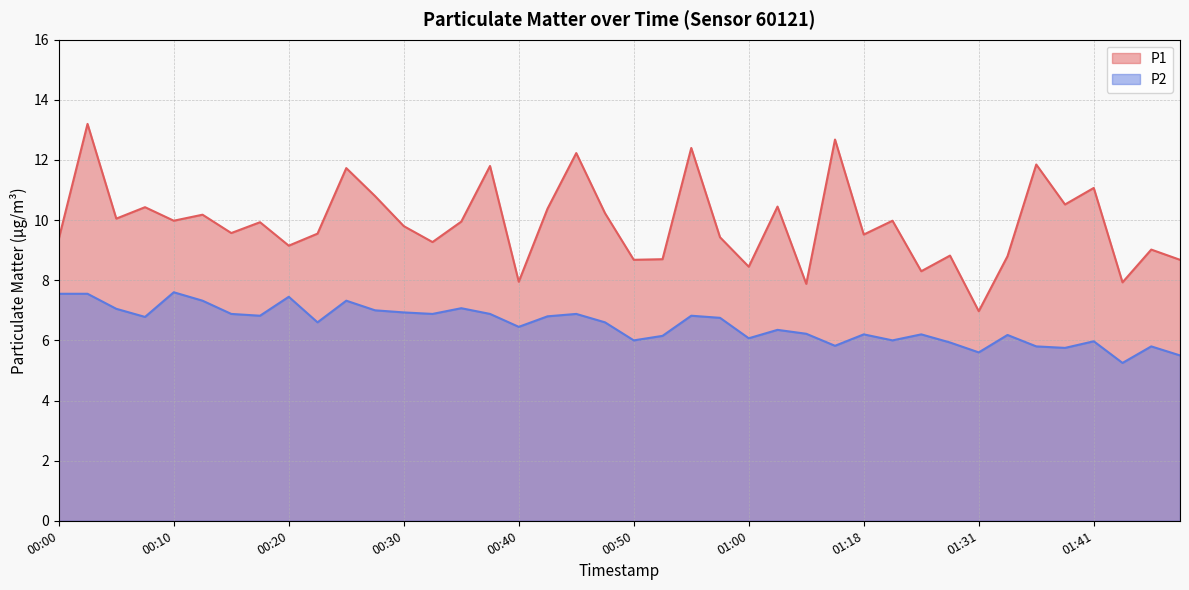

At how many categories does at least one series exceed 12?

4